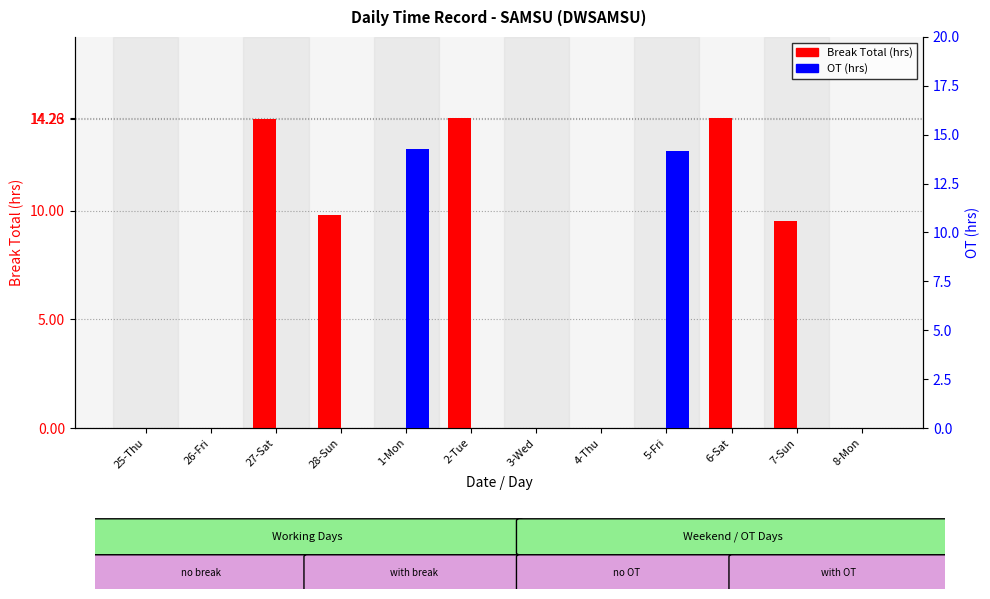

What is the label of the 4th bar from the right?

5-Fri